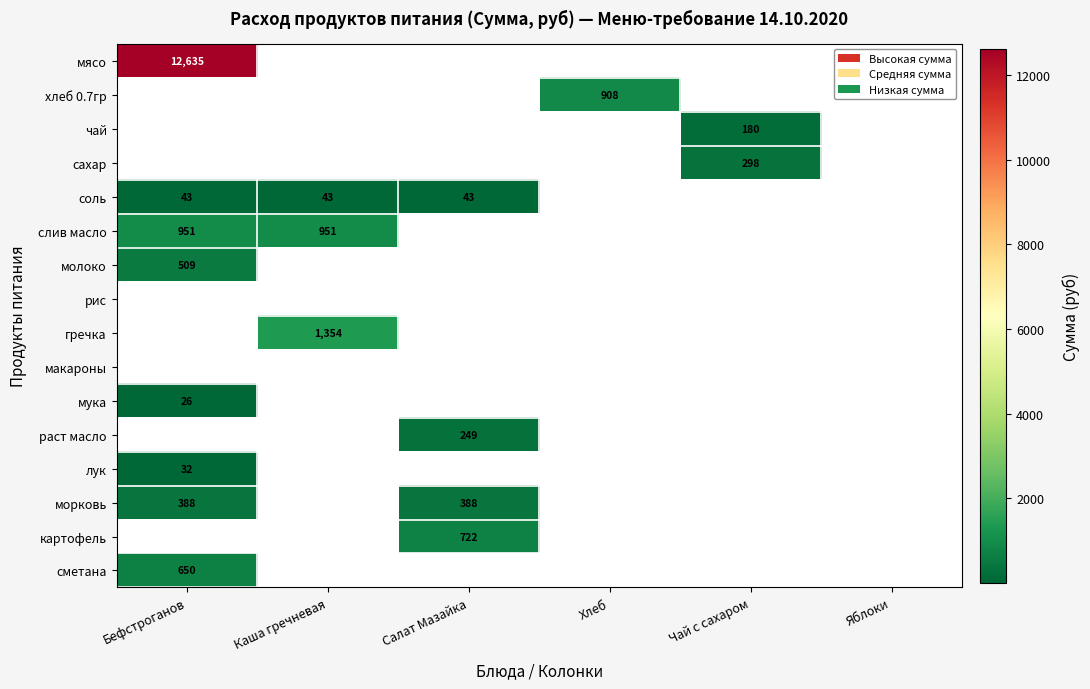

Between Бефстроганов and Хлеб, which series saw the biggest shift?

мясо